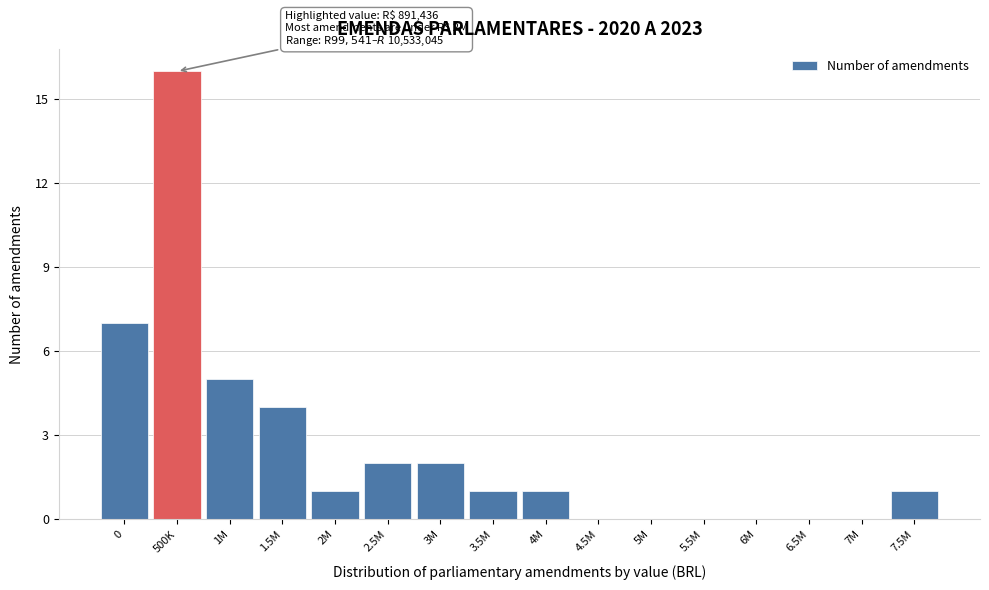

Reading left to right, extract all data points from this chart.

0=7	500K=16	1M=5	1.5M=4	2M=1	2.5M=2	3M=2	3.5M=1	4M=1	4.5M=0	5M=0	5.5M=0	6M=0	6.5M=0	7M=0	7.5M=1